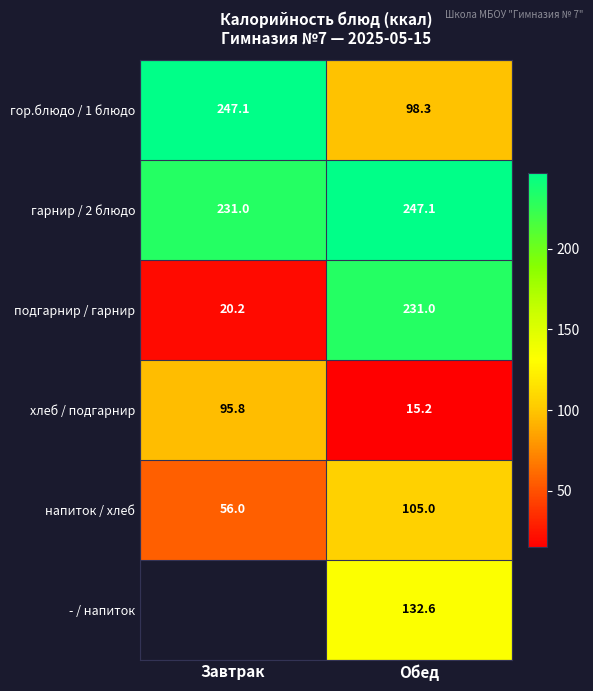

What is the difference between the maximum and minimum values in the гарнир / 2 блюдо series?

16.1